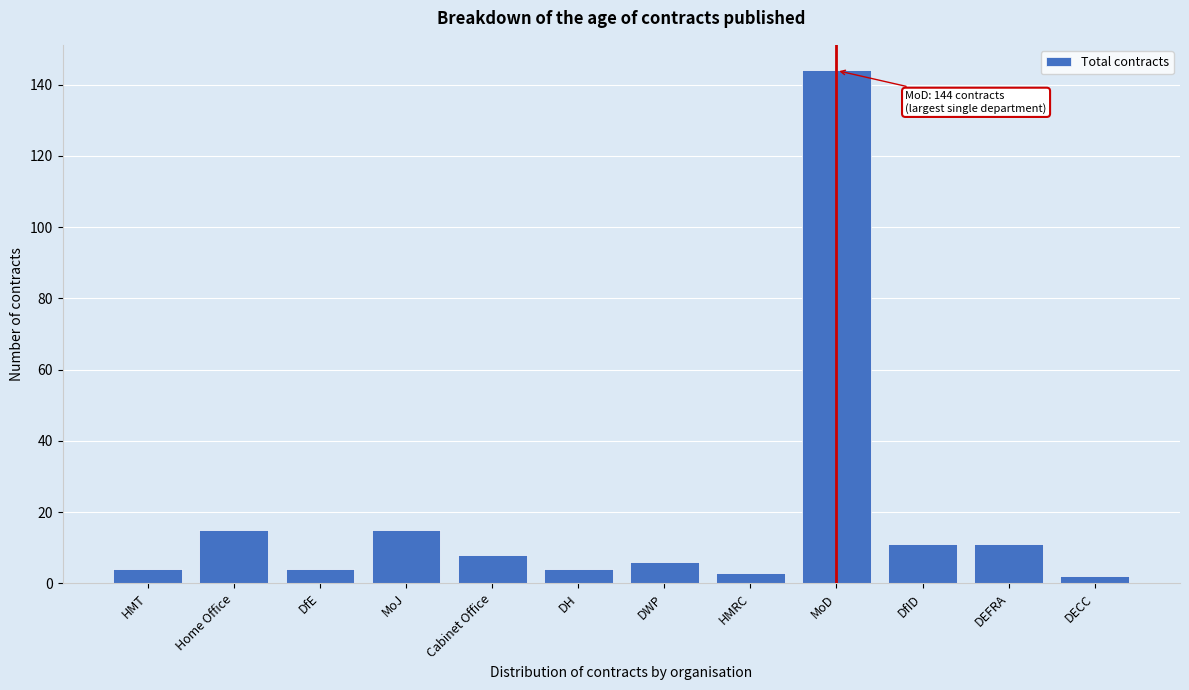

Reading right to left, transcribe all the data shown in this chart.

2	11	11	144	3	6	4	8	15	4	15	4